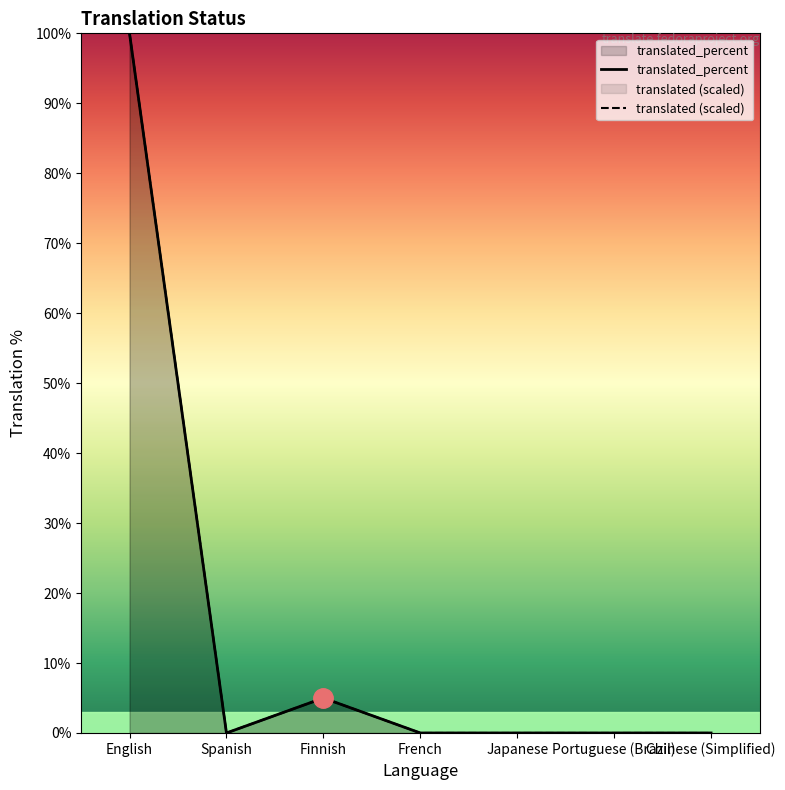

In translated_percent, how many points are lower than both neighbors (excluding endpoints)?

1